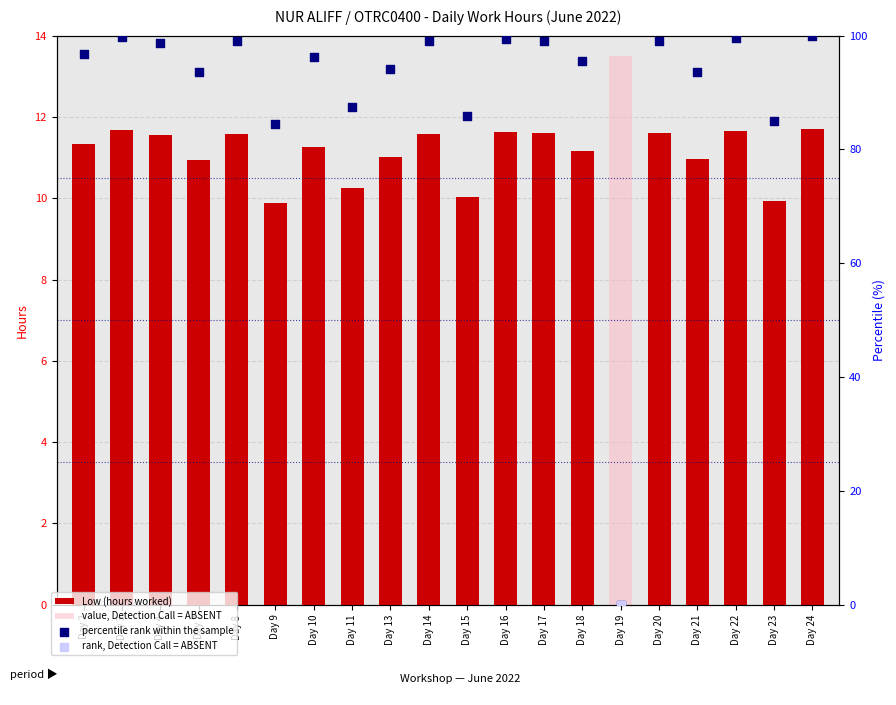

Which series reaches the minimum Y coordinate?

Low (hours worked)